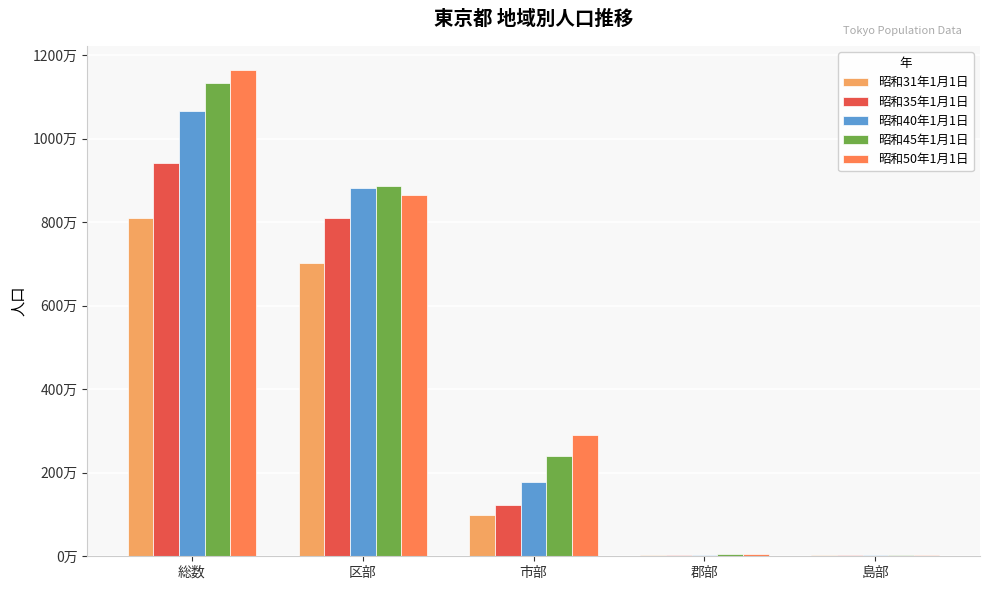

What is the label of the 5th bar from the left?

島部